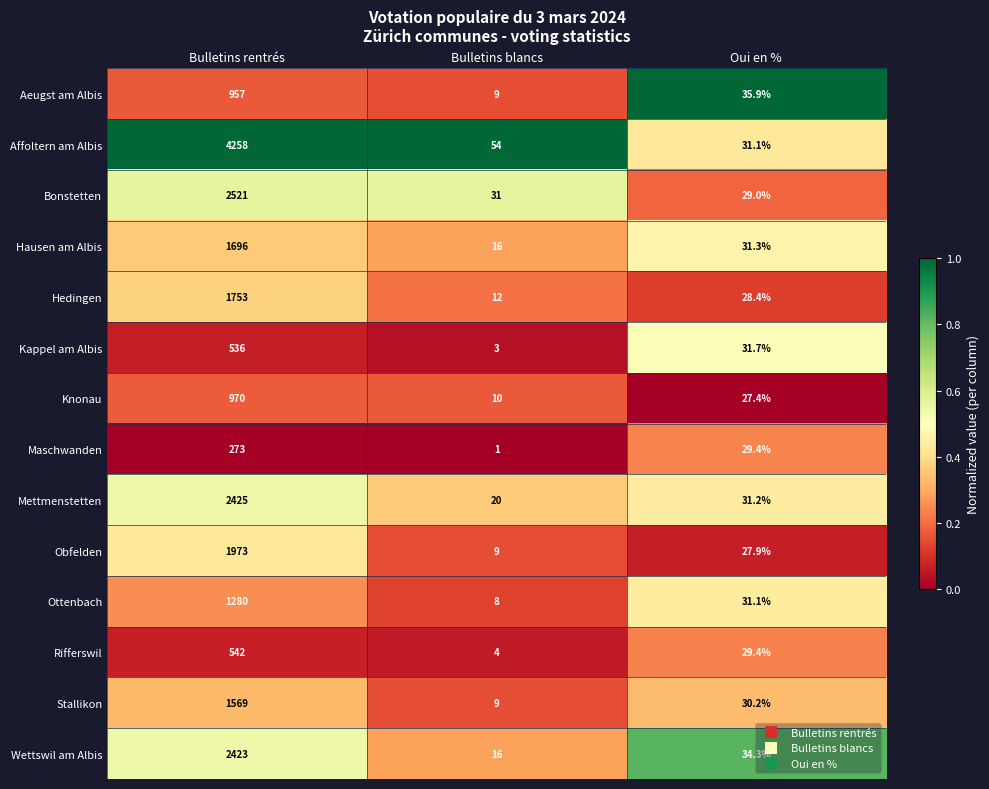

What is the total value across all series at Bulletins blancs?

202.0